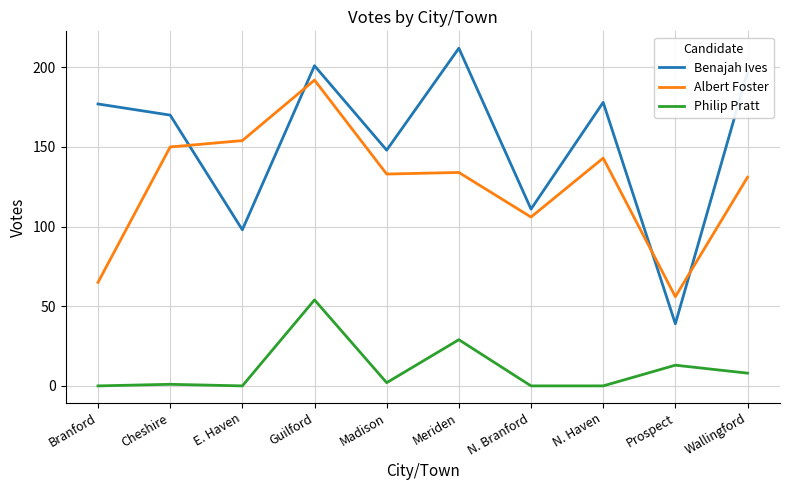

True or false: Albert Foster and Benajah Ives intersect in this chart.

True